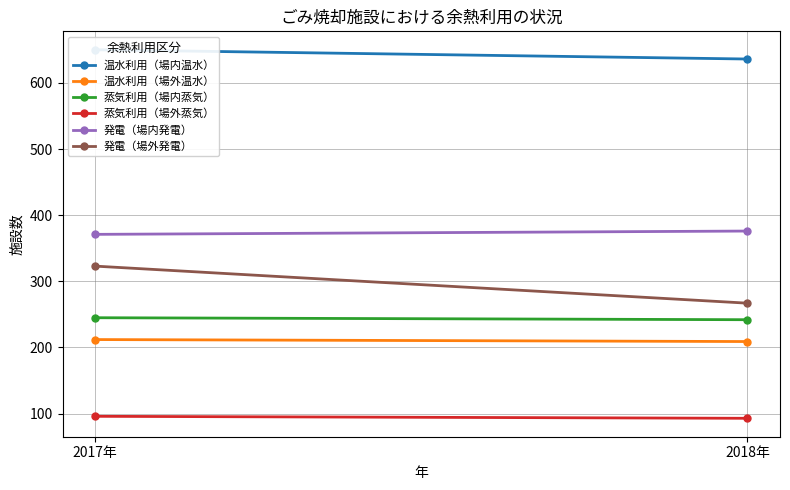

What is the label of the 1st point from the right?

2018年